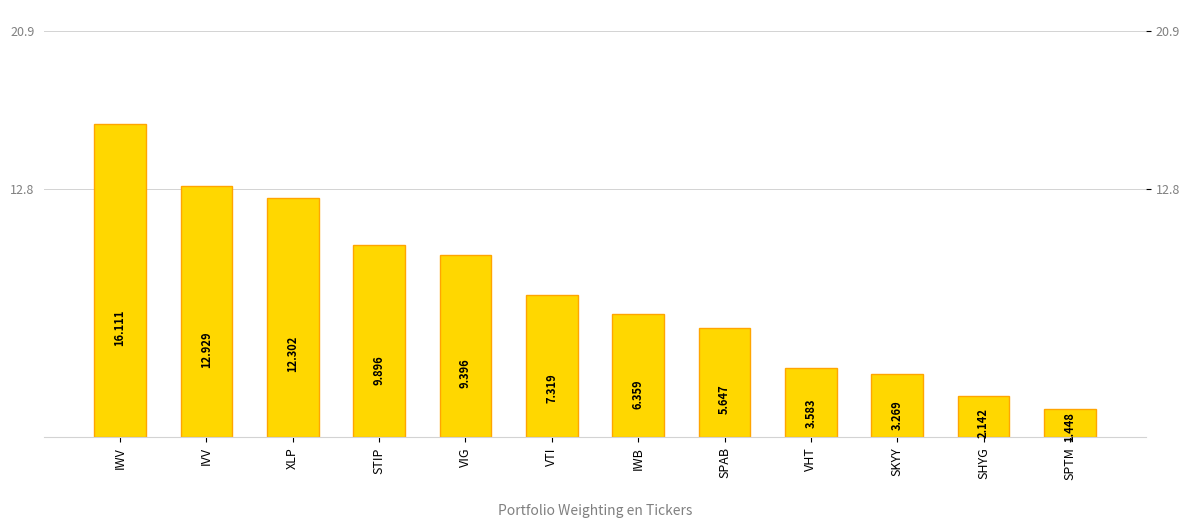

Is it true that the value at SKYY is 3.3?

True